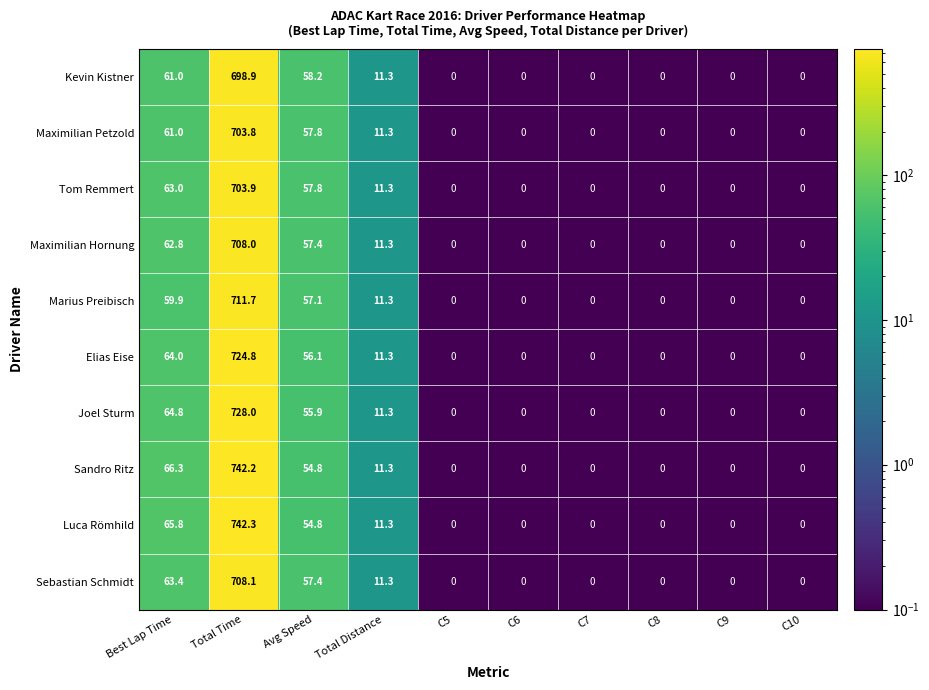

At which category is the sum across all series the highest?

Total Time